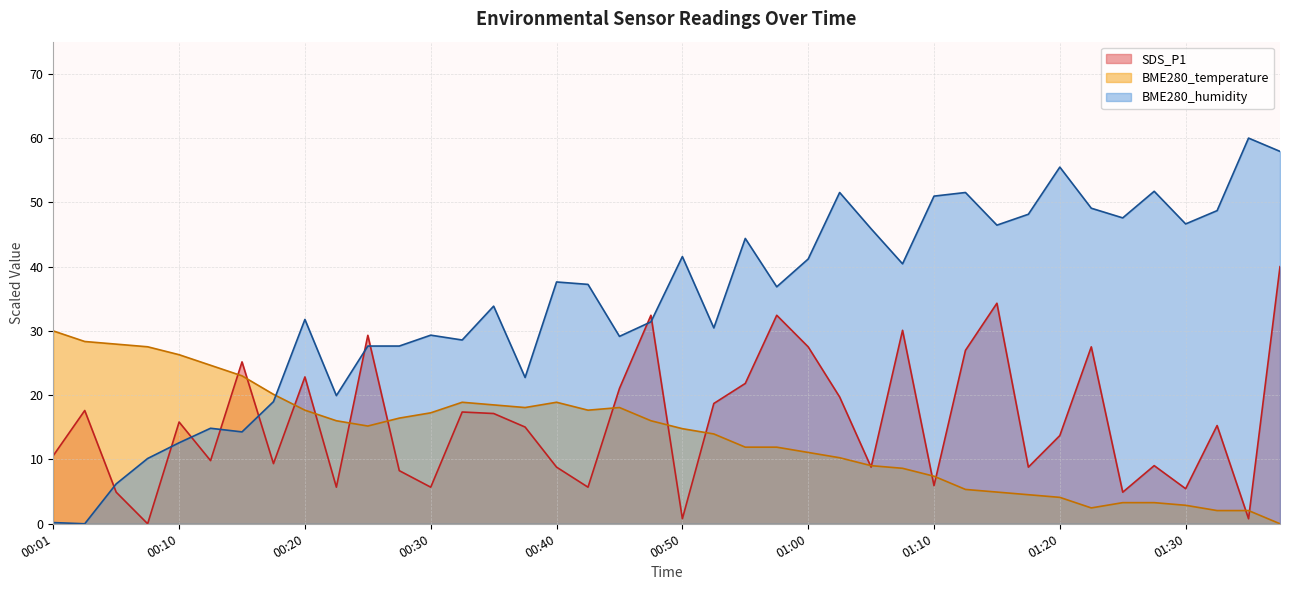

Reading left to right, transcribe all the data shown in this chart.

SDS_P1: 10.6	17.6	4.9	0.0	15.8	9.8	25.2	9.4	22.8	5.7	29.3	8.3	5.7	17.4	17.2	15.0	8.8	5.7	21.1	32.4	0.8	18.7	21.8	32.4	27.5	19.7	8.8	30.1	5.9	27.0	34.3	8.8	13.7	27.5	4.9	9.0	5.5	15.3	0.8	40.0
BME280_temperature: 30.0	28.4	27.9	27.5	26.3	24.7	23.0	20.1	17.7	16.0	15.2	16.4	17.3	18.9	18.5	18.1	18.9	17.7	18.1	16.0	14.8	14.0	11.9	11.9	11.1	10.3	9.0	8.6	7.4	5.3	4.9	4.5	4.1	2.5	3.3	3.3	2.9	2.1	2.1	0.0
BME280_humidity: 0.2	0.0	6.2	10.2	12.6	14.9	14.3	19.0	31.8	19.9	27.6	27.6	29.3	28.6	33.9	22.8	37.6	37.2	29.2	31.4	41.6	30.5	44.4	36.9	41.2	51.5	45.9	40.4	51.0	51.5	46.5	48.2	55.5	49.1	47.6	51.7	46.6	48.7	60.0	57.9